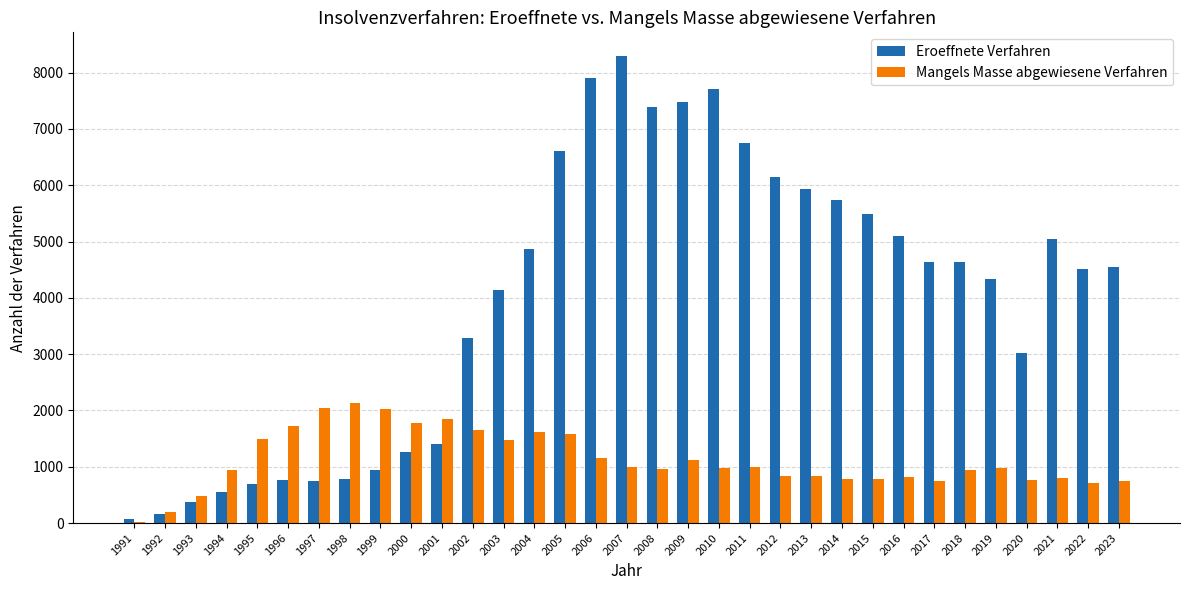

What is the sum of all Eroeffnete Verfahren values?

131209